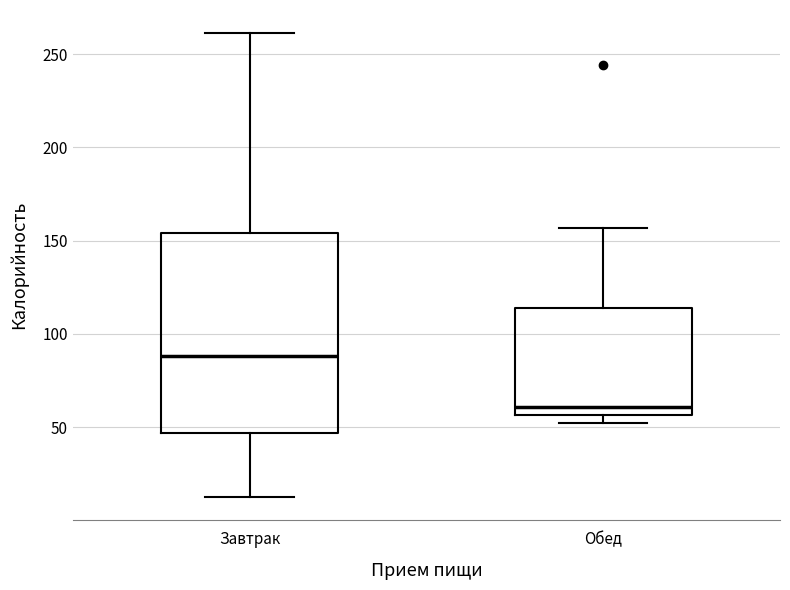

Which box has the lowest median line?

Обед